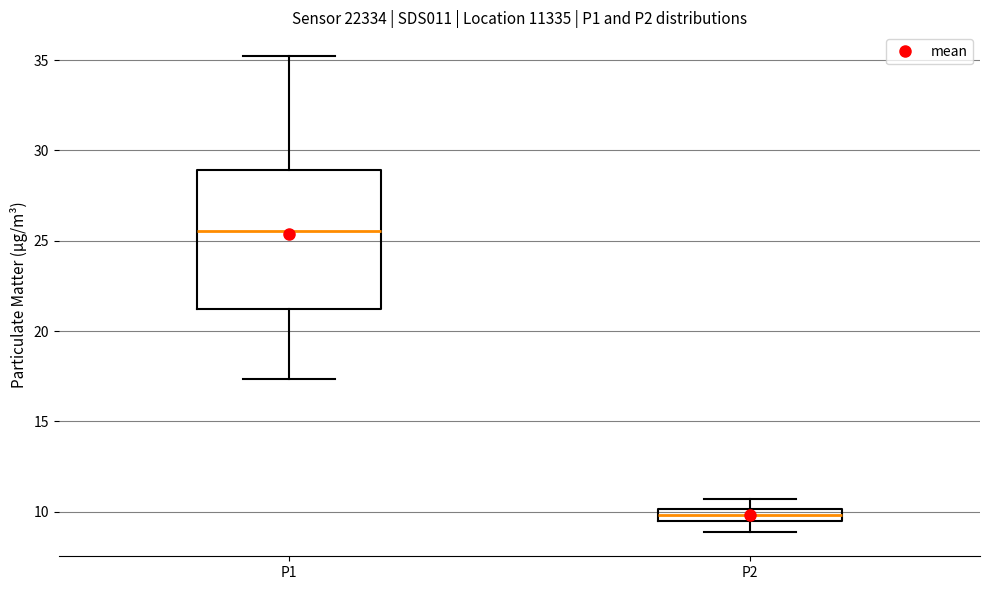

Where does the upper whisker of the box for P1 end on the y-axis? The values are not printed on the chart, so give them approximately, as read against the axis.

35.0